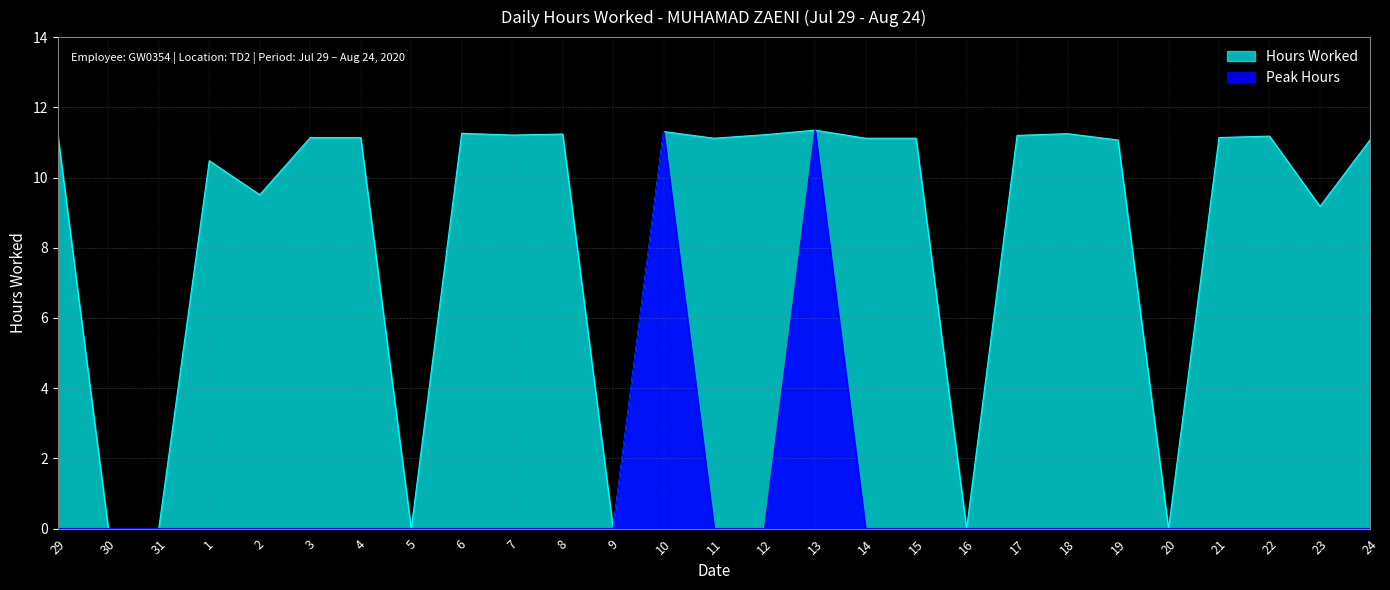

How many values are below 11?

9